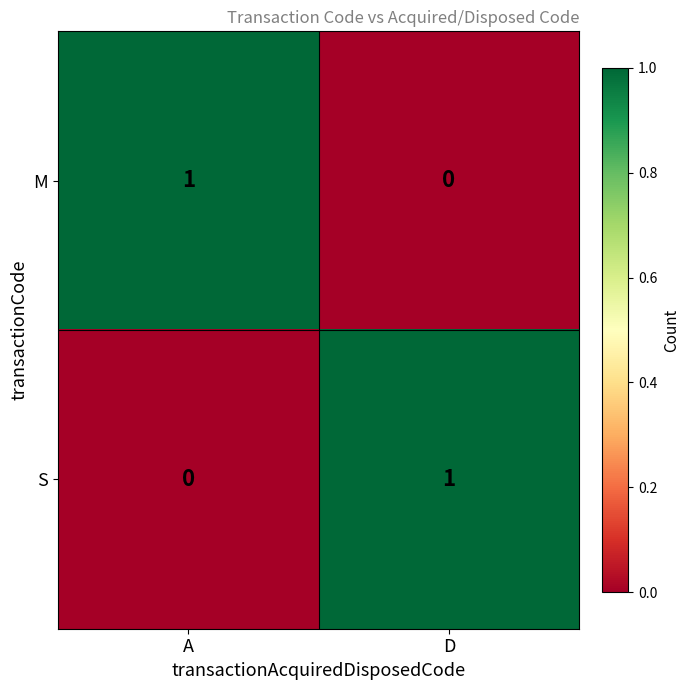

What is the maximum value shown in the chart?

1